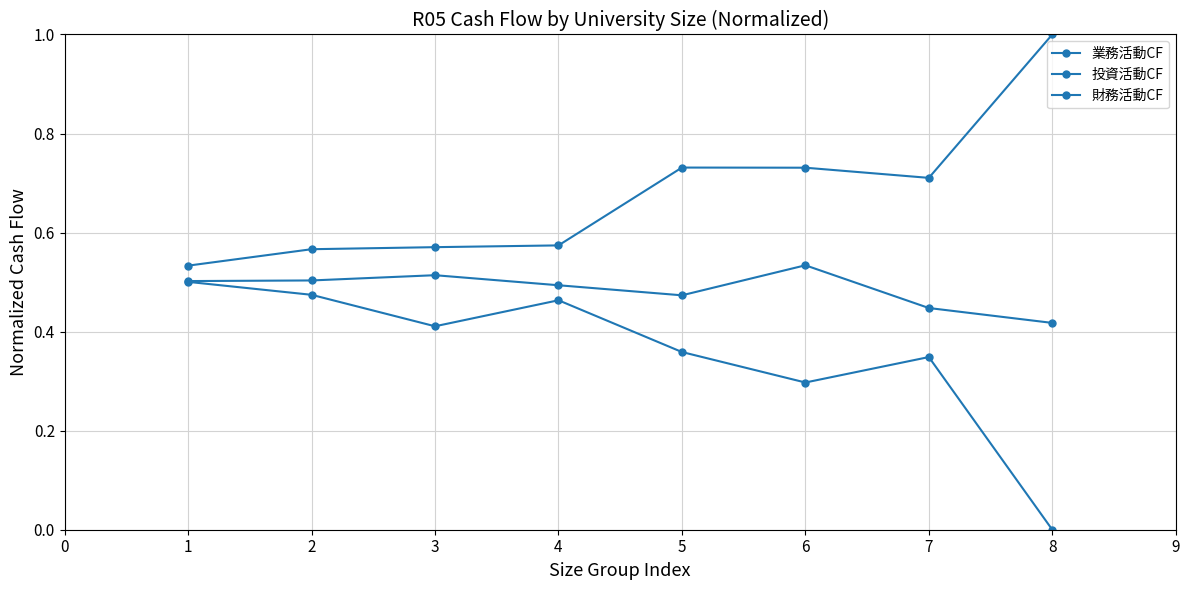

How many data points in 投資活動CF are above 0?

7